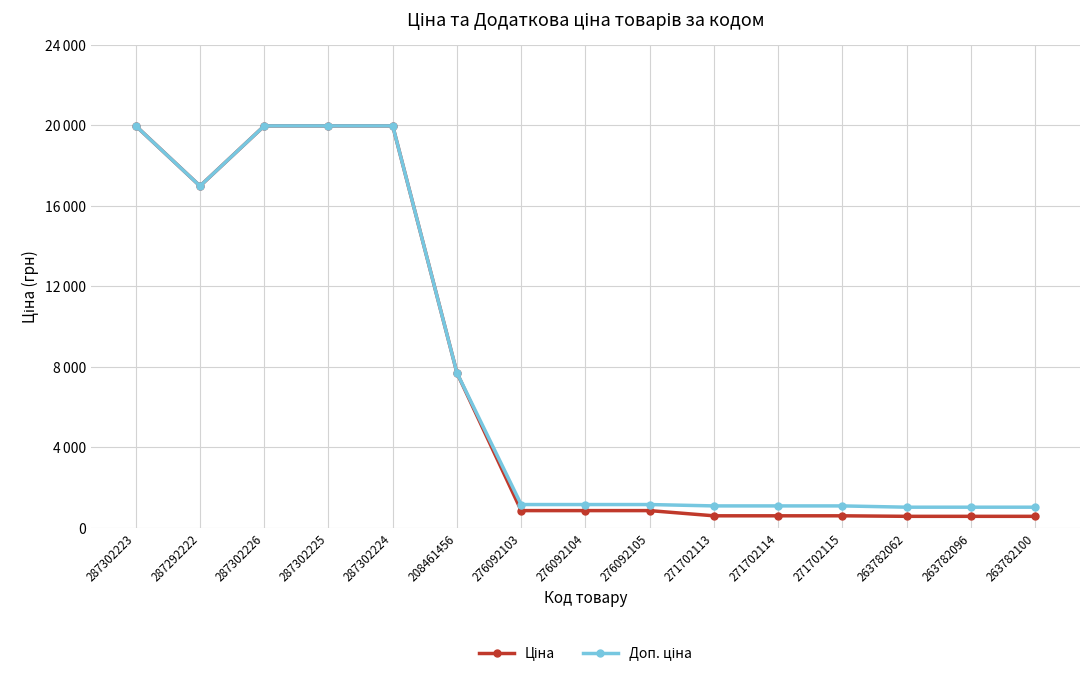

At which category is the sum across all series the highest?

287302223